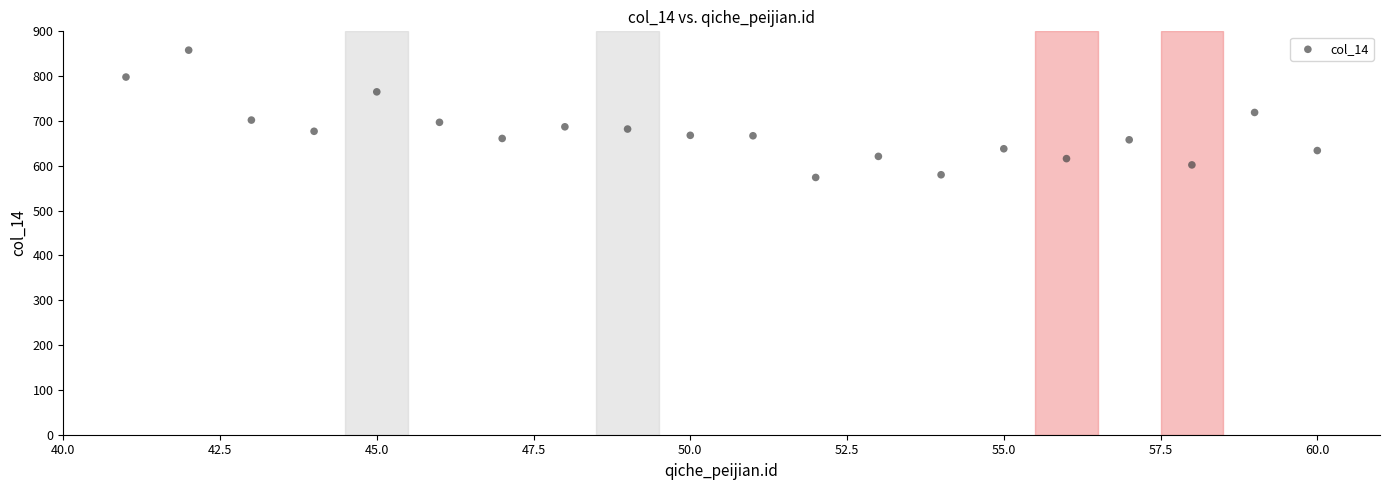

What is the range of X values (max minus min)?

19